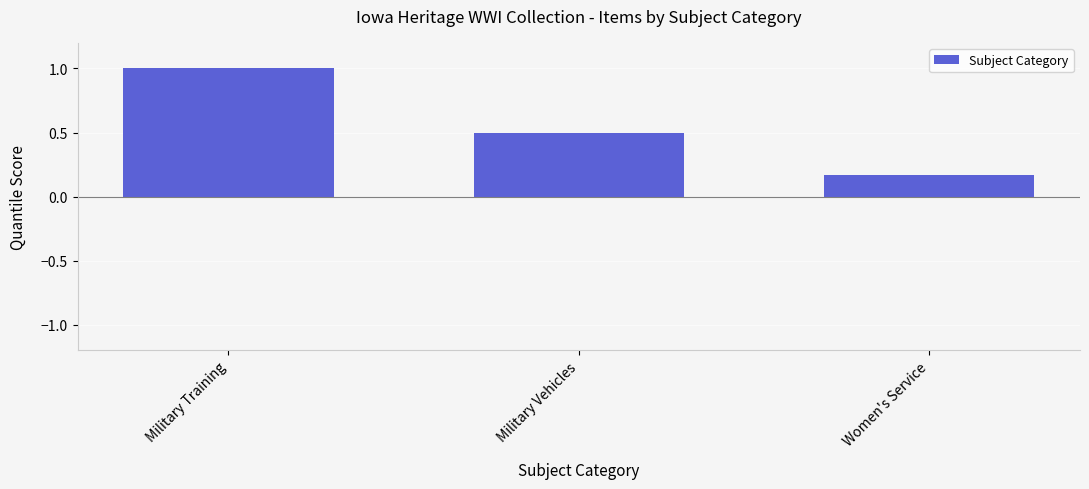

Which category has the lowest value across all series?

Women's Service